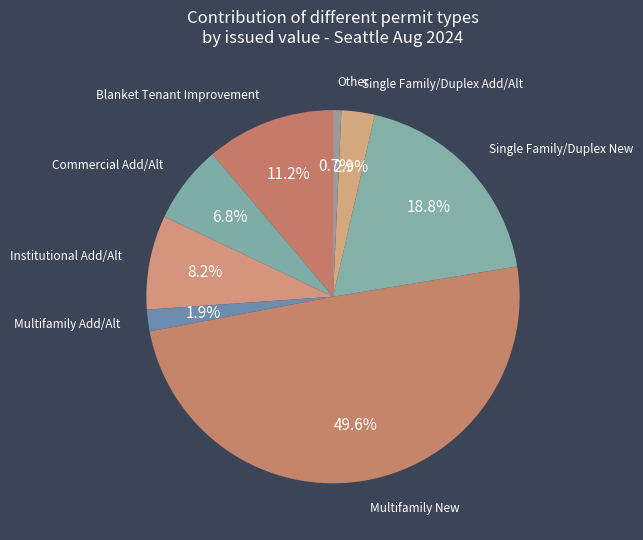

How many slices are in this pie chart?

8